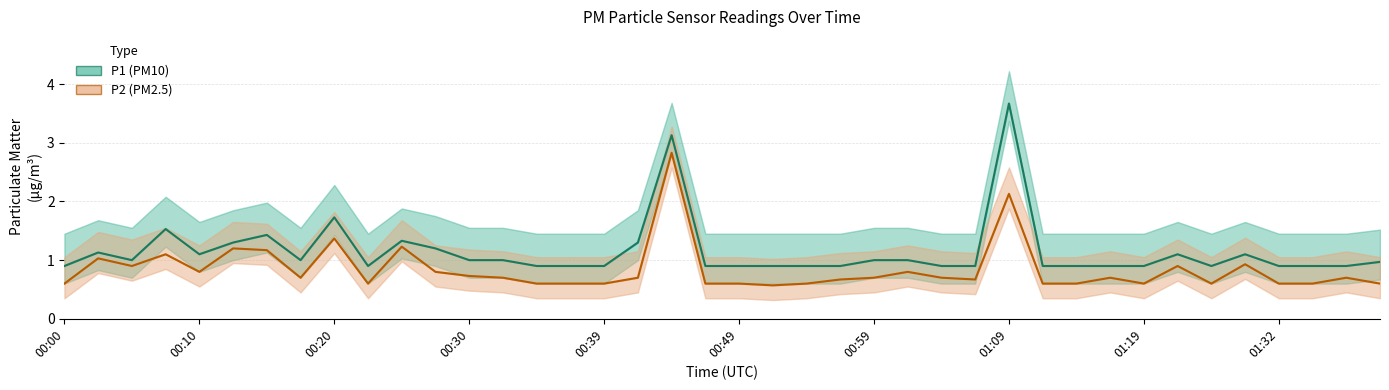

Which series has the largest total across all categories?

P1